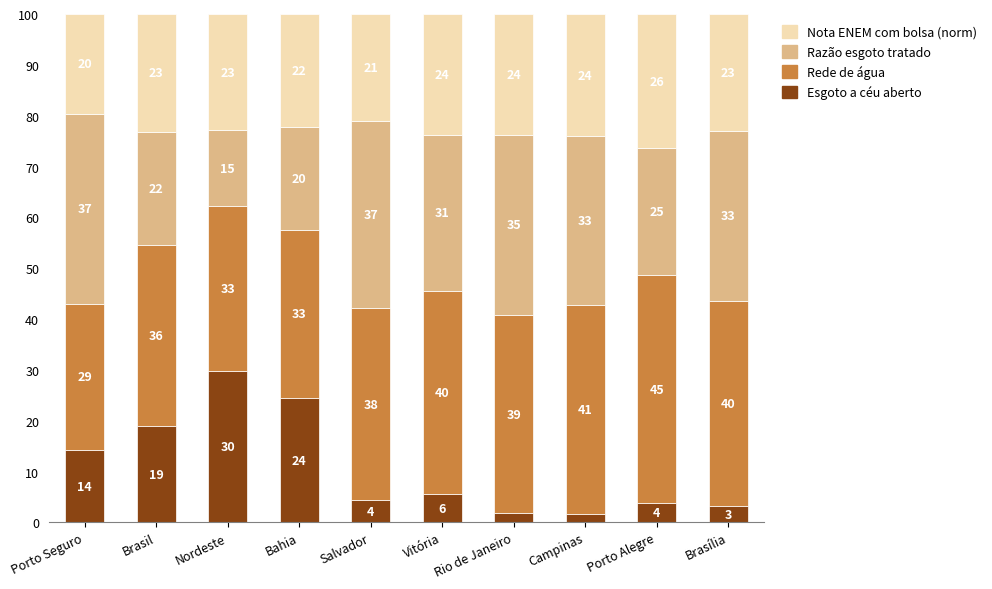

Which category has the highest value in the Esgoto a céu aberto series?

Nordeste